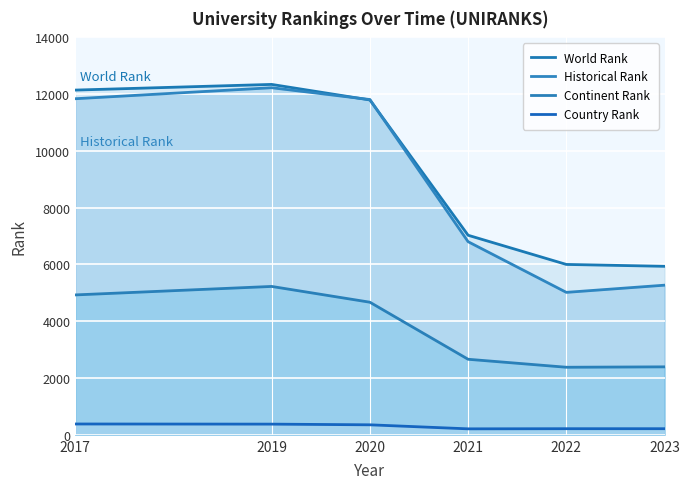

At which category does the chart reach its minimum across all series?

2021